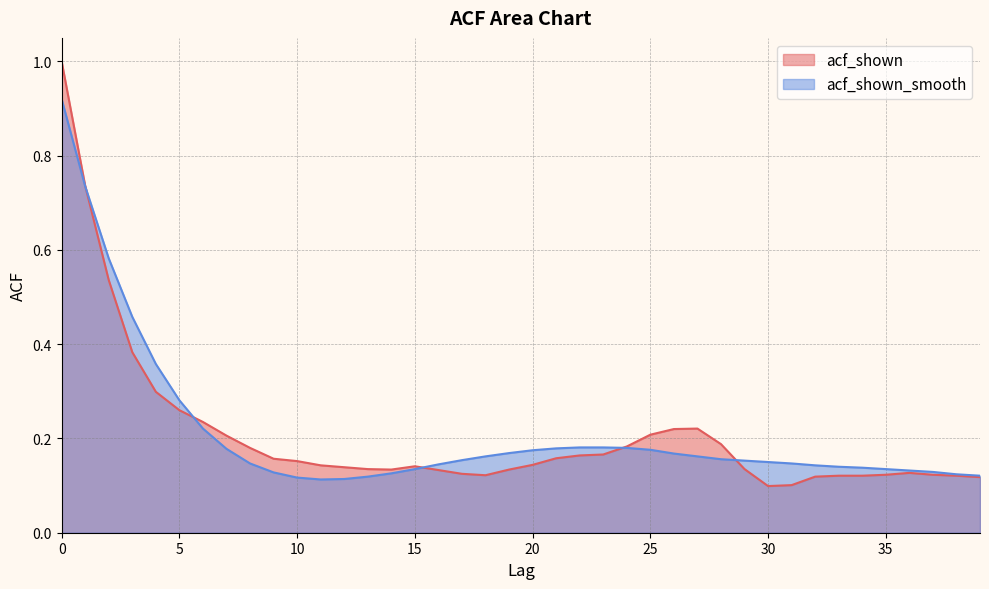

What is the difference between the second highest and minimum values in the acf_shown series?

0.6